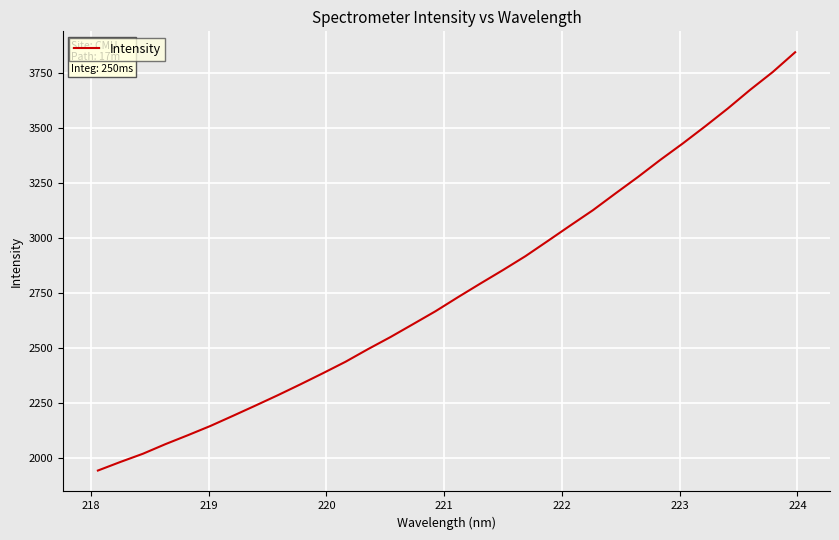

What is the difference between the maximum and minimum values?

1902.2